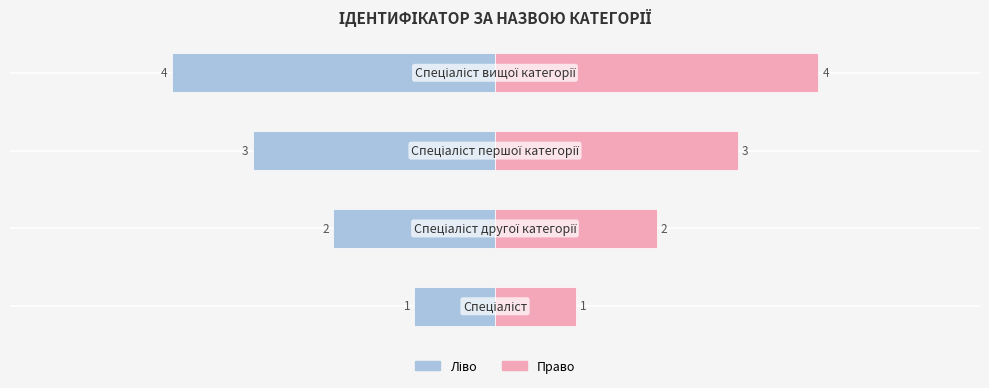

What is the difference between the maximum and minimum values in the Ідентифікатор (ліво) series?

3